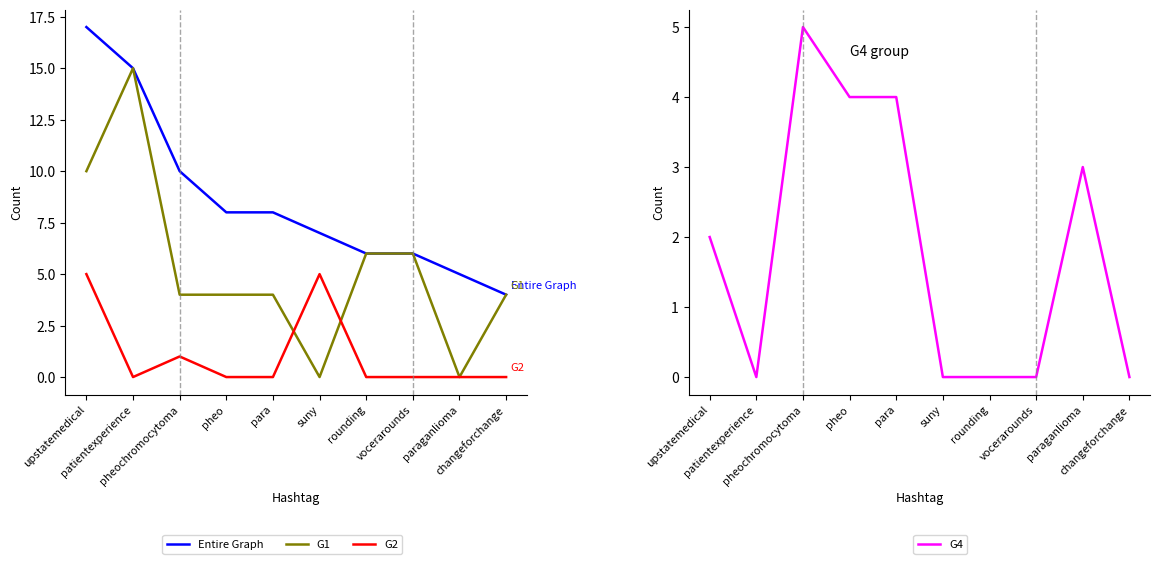

In G1, how many points are lower than both neighbors (excluding endpoints)?

2